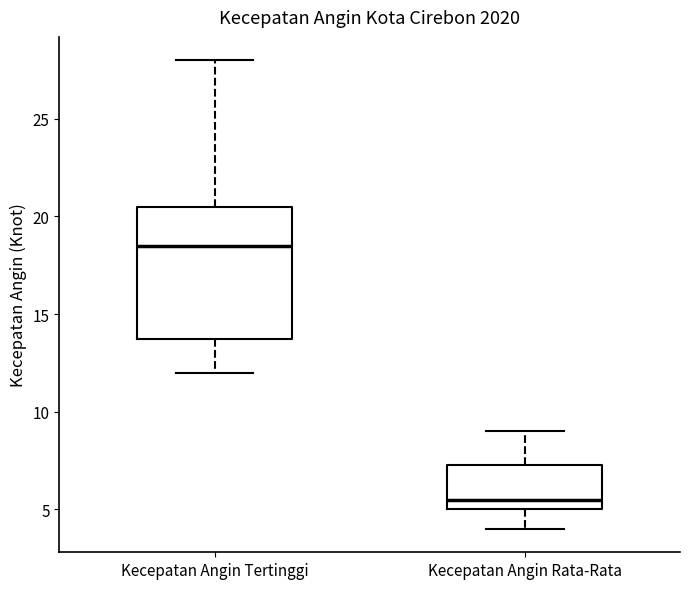

Which box's median line is the highest?

Kecepatan Angin Tertinggi